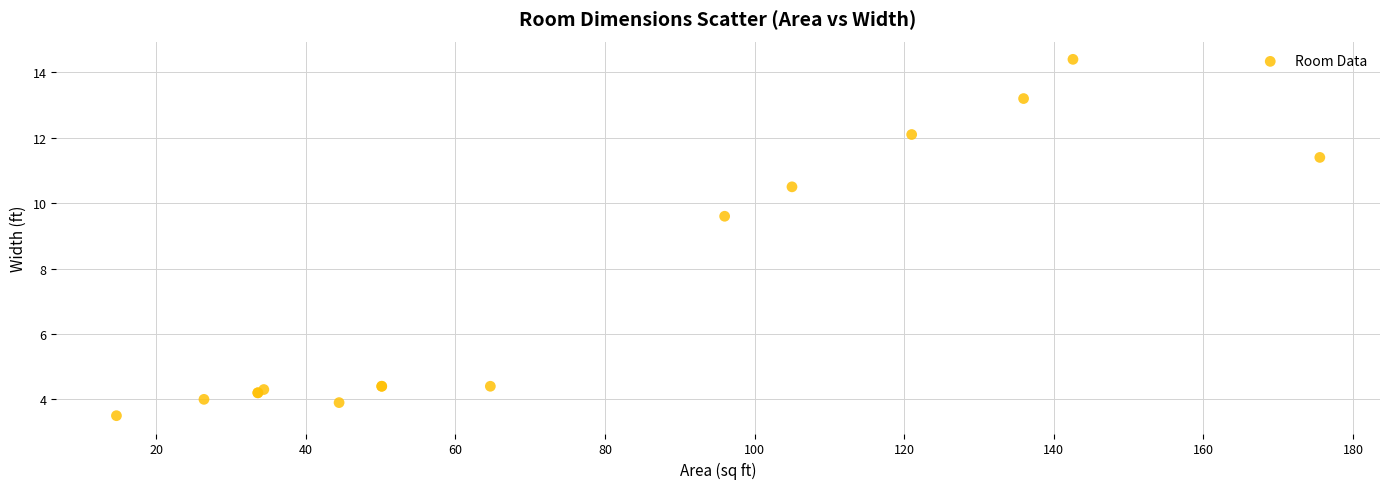

What Y value in the scatter plot is closest to 8?

9.6